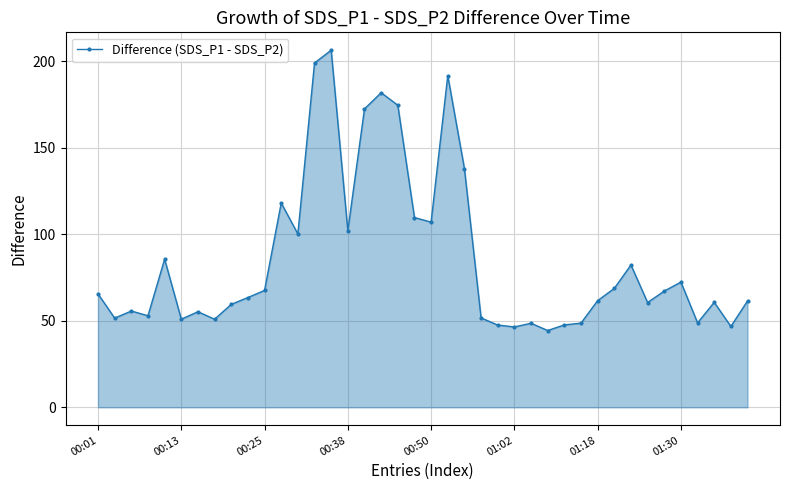

How many lines are shown in the chart?

1